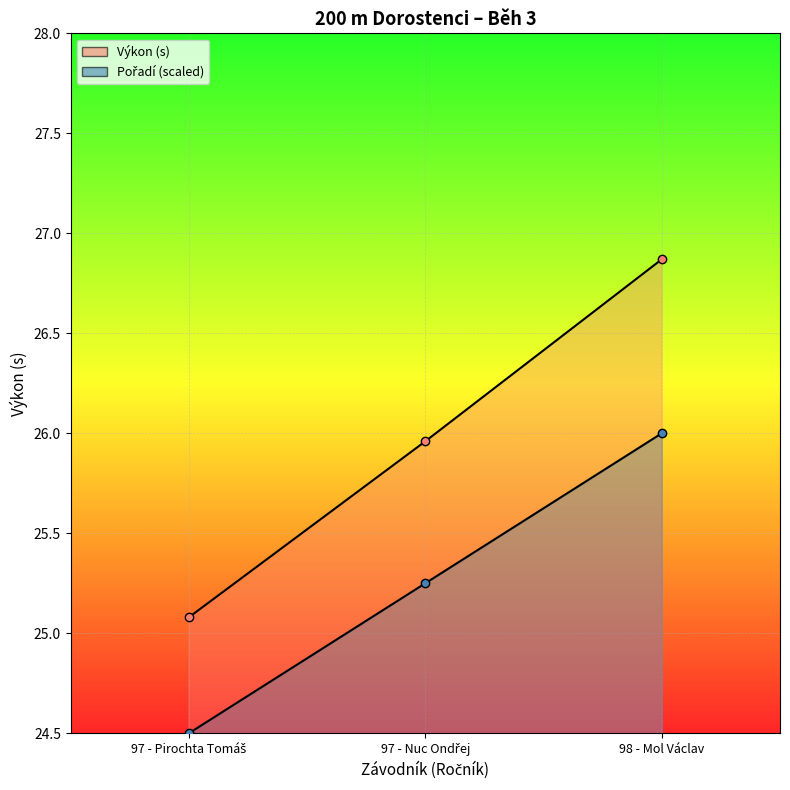

At which label does Výkon reach its minimum?

97 - Pirochta Tomáš